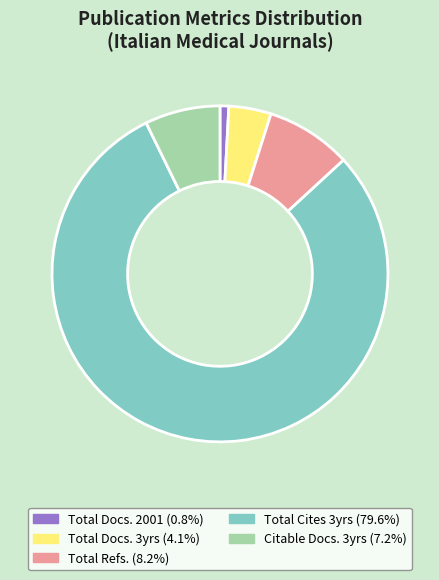

Is there a majority slice in this chart?

Yes